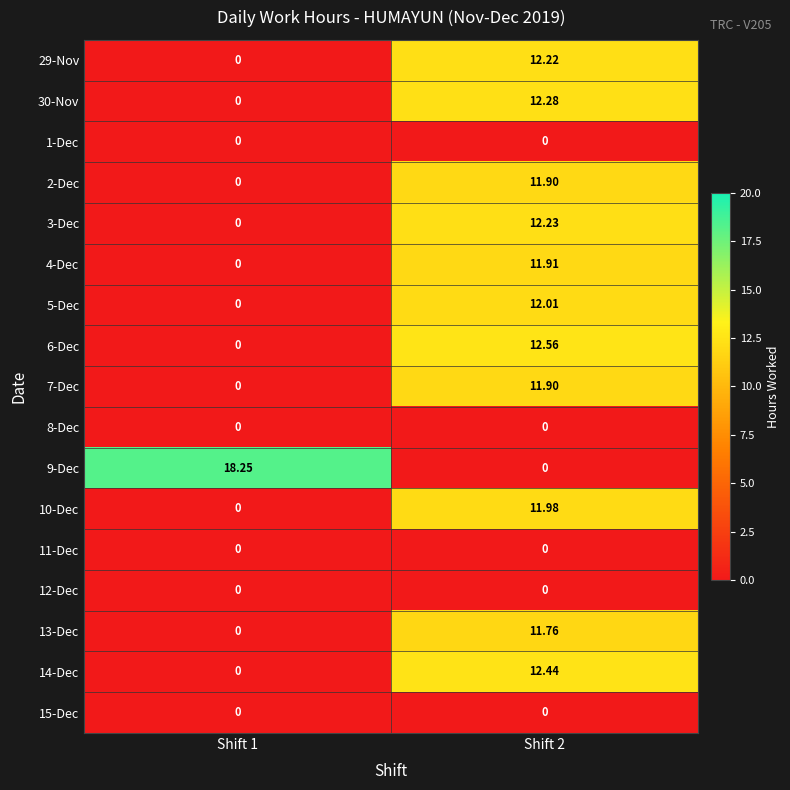

How many data points in 30-Nov are less than 12?

1